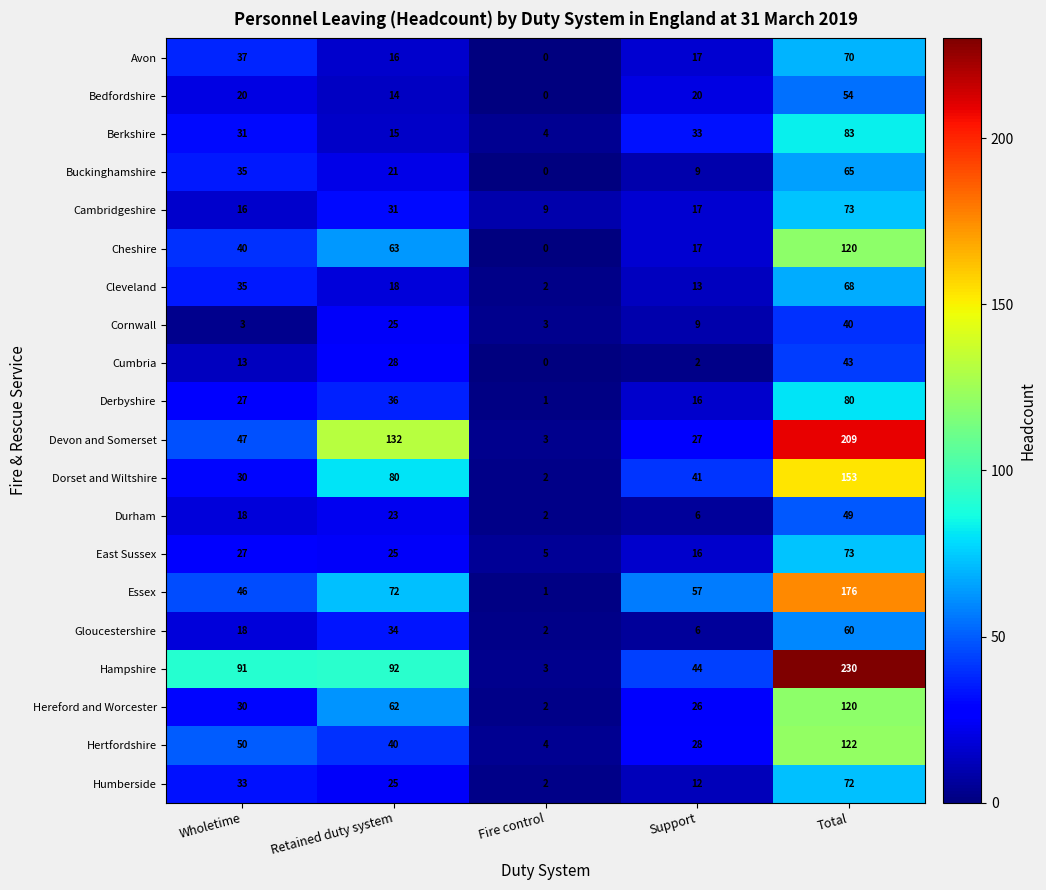

Which series has the largest total across all categories?

Hampshire